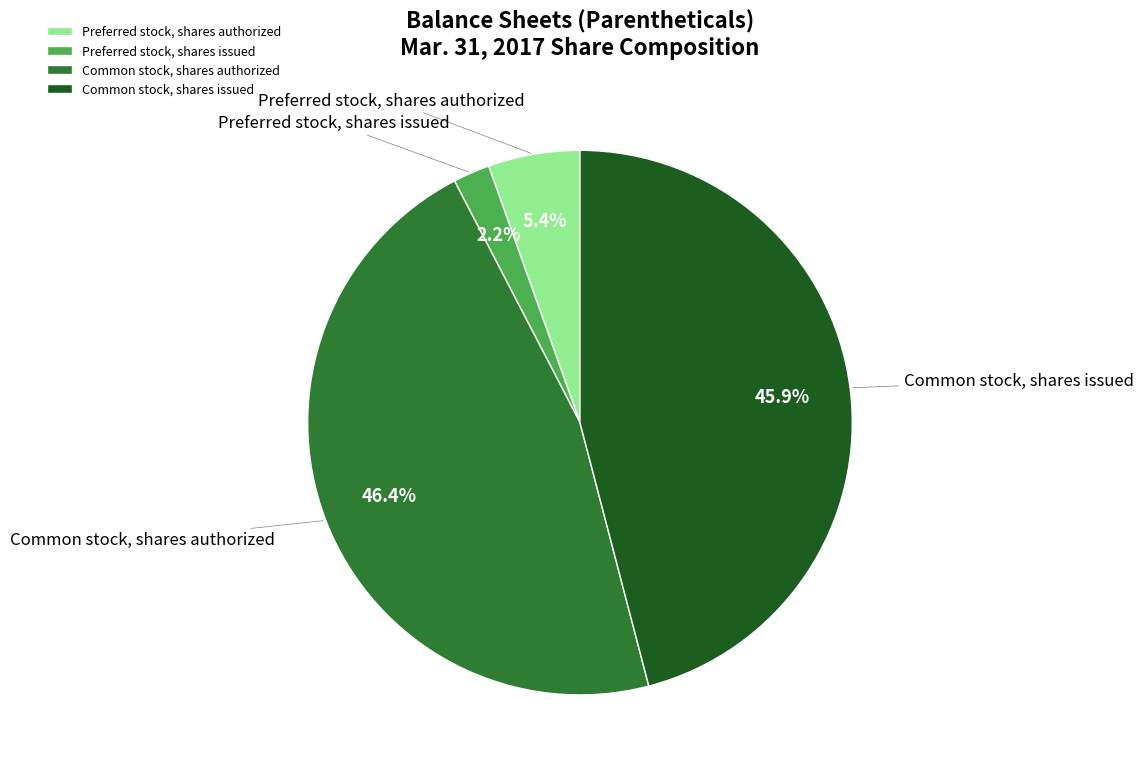

How many slices are in this pie chart?

4